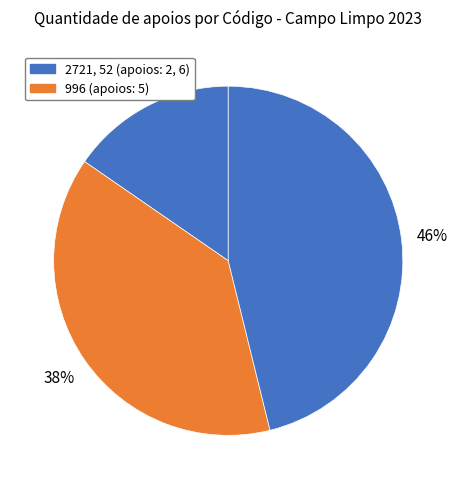

Is there any slice that represents more than half of the pie?

No